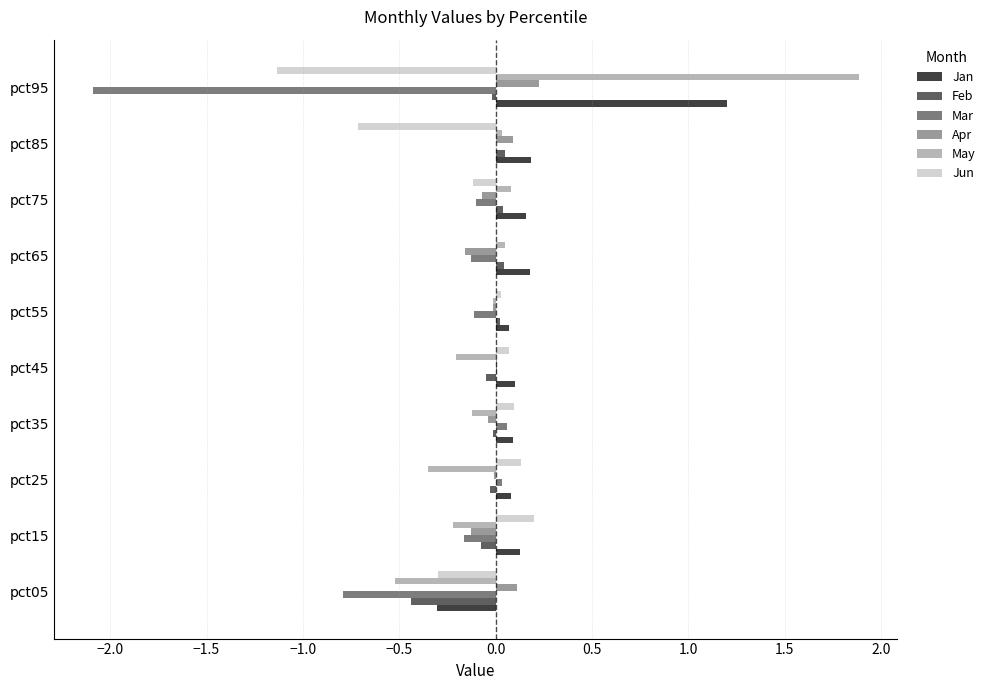

Which series changed the most between pct05 and pct25?

Mar